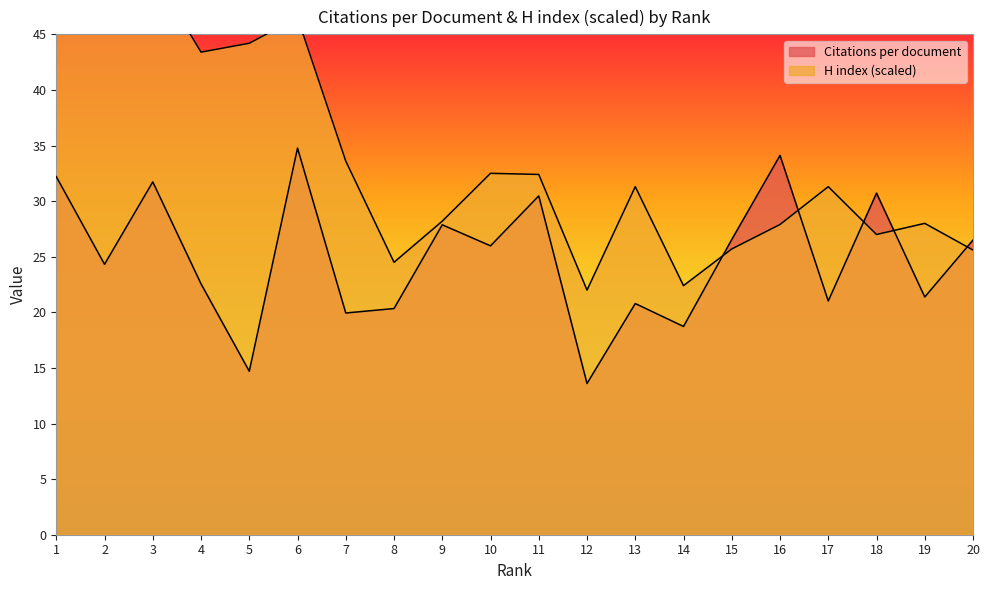

What is the difference between the highest and lowest values at 8?

4.2